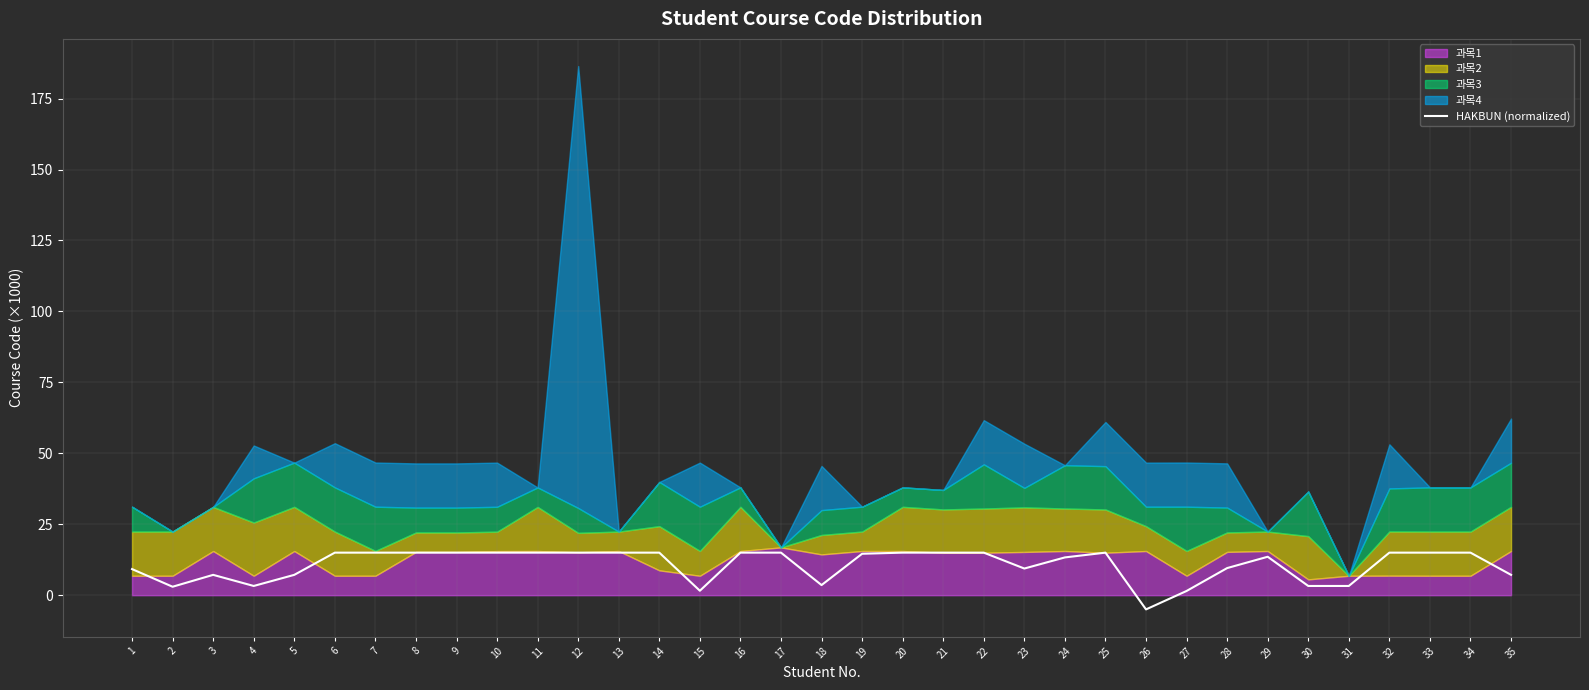

Reading left to right, list all the values displayed in this chart.

1=9.2	2=3.0	3=7.2	4=3.3	5=7.2	6=15.0	7=15.0	8=15.0	9=15.0	10=15.0	11=15.0	12=15.0	13=15.0	14=15.0	15=1.6	16=15.0	17=15.0	18=3.6	19=14.6	20=15.0	21=15.0	22=15.0	23=9.4	24=13.3	25=15.0	26=-5.0	27=1.5	28=9.6	29=13.6	30=3.3	31=3.3	32=15.0	33=15.0	34=15.0	35=7.2